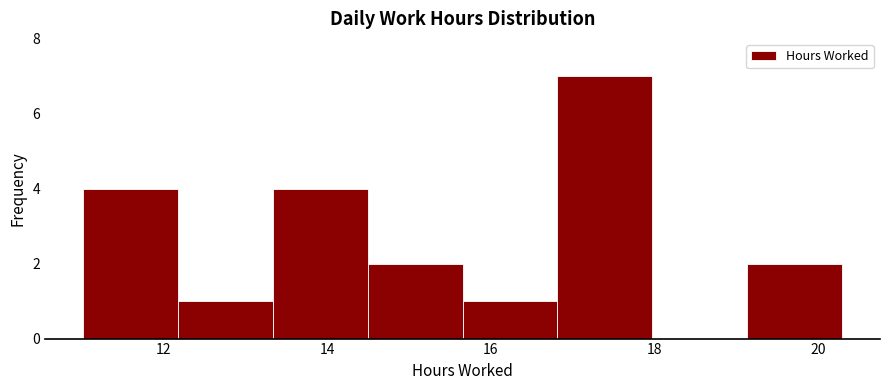

What is the height of the bar covering 19.2 to 20.2 on the x-axis? Neither the bar edges nor the heights are printed on the chart, so give them approximately, as read against the axes.

2